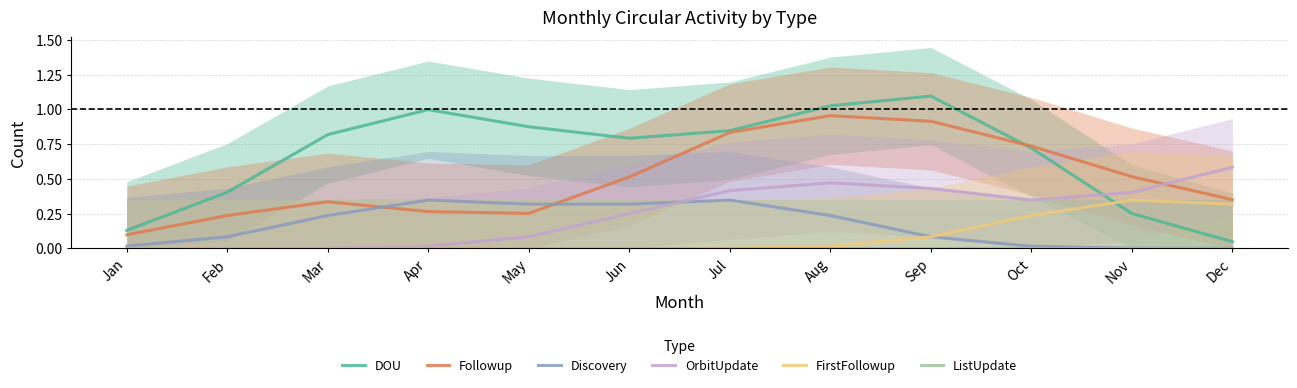

What is the total value across all series at Jun?

1.9